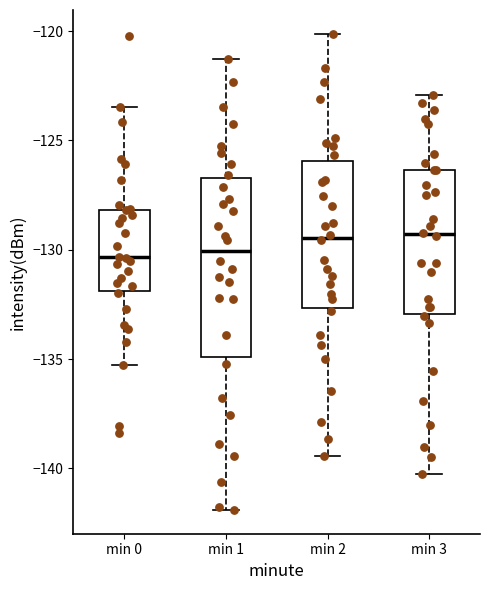

Comparing the boxes themselves (not the whiskers), which one is the tallest?

min 1